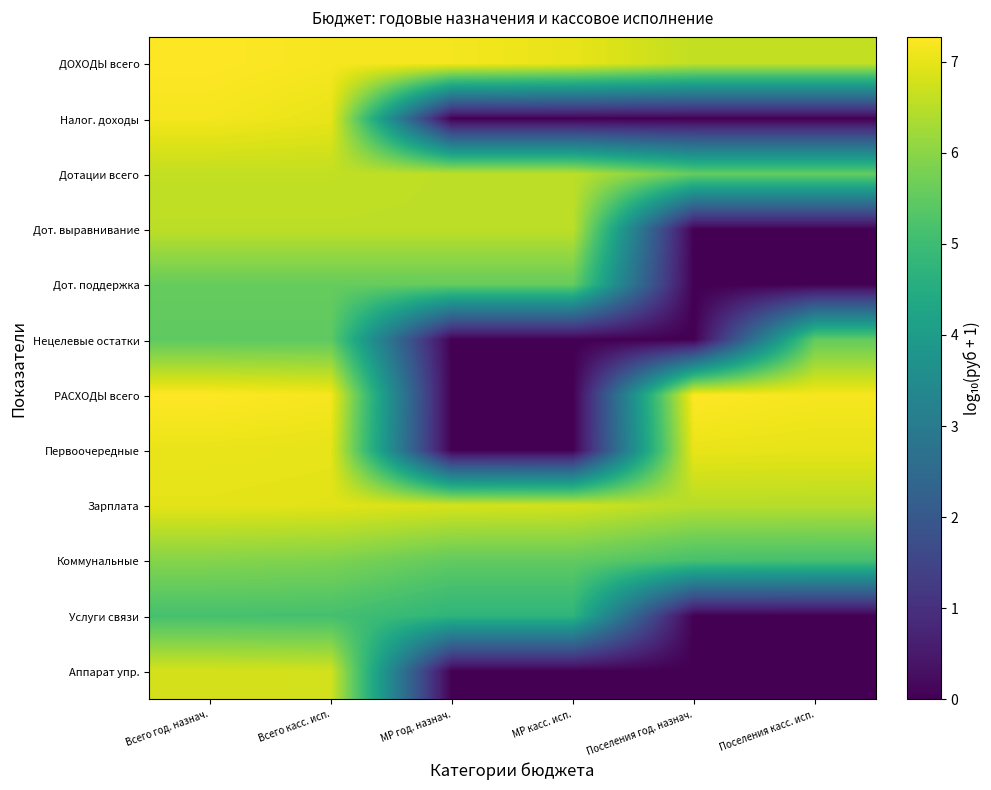

How many distinct data groups are displayed?

12